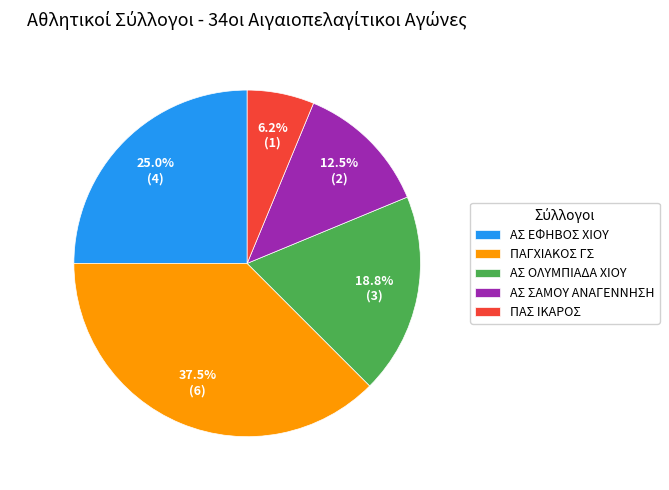

Does any single category account for the majority?

No